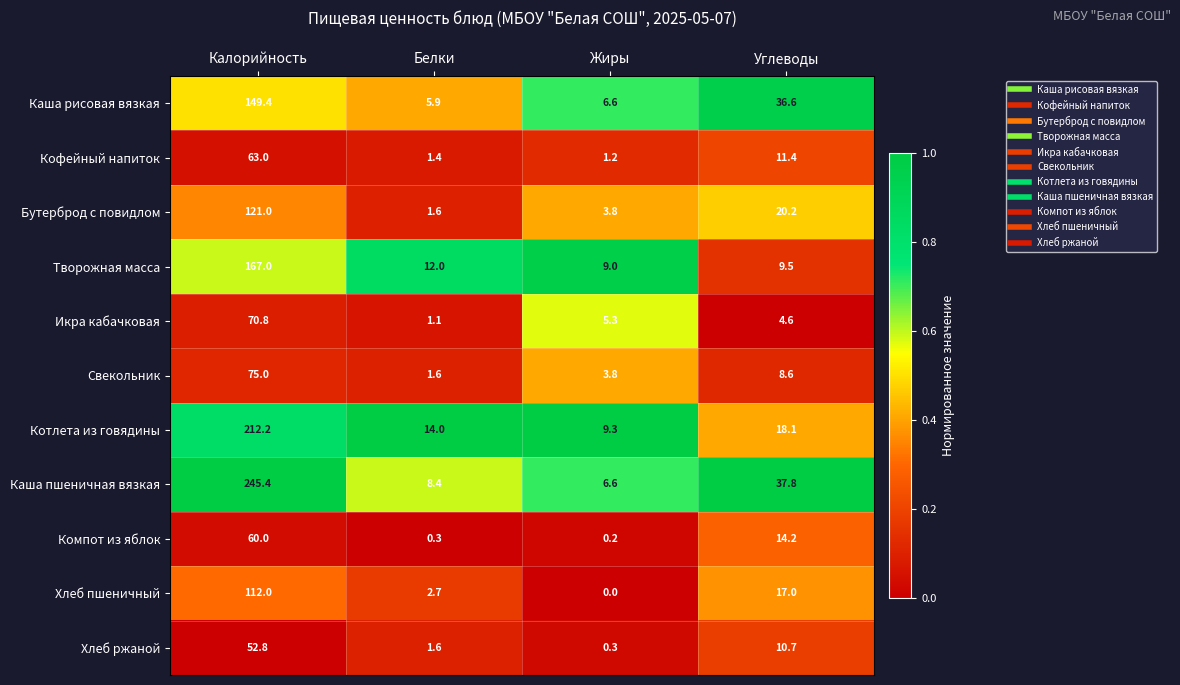

Which series changed the most between Калорийность and Углеводы?

Каша пшеничная вязкая